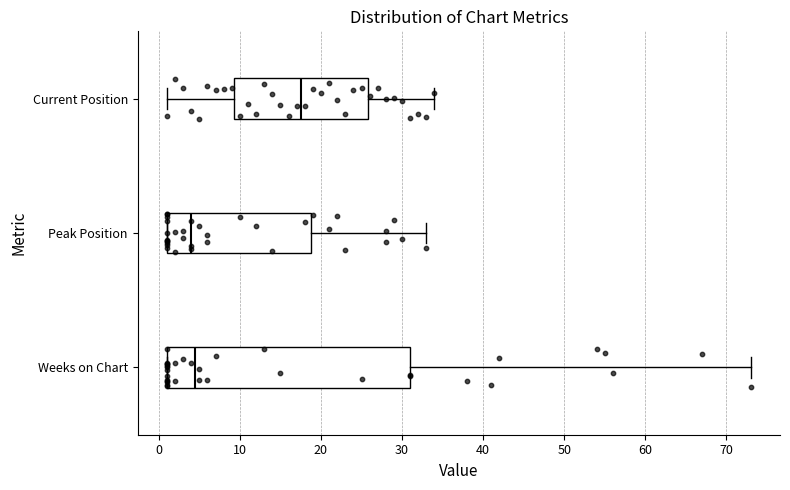

Where does the left whisker of the box for Current Position end on the x-axis? The values are not printed on the chart, so give them approximately, as read against the axis.

1